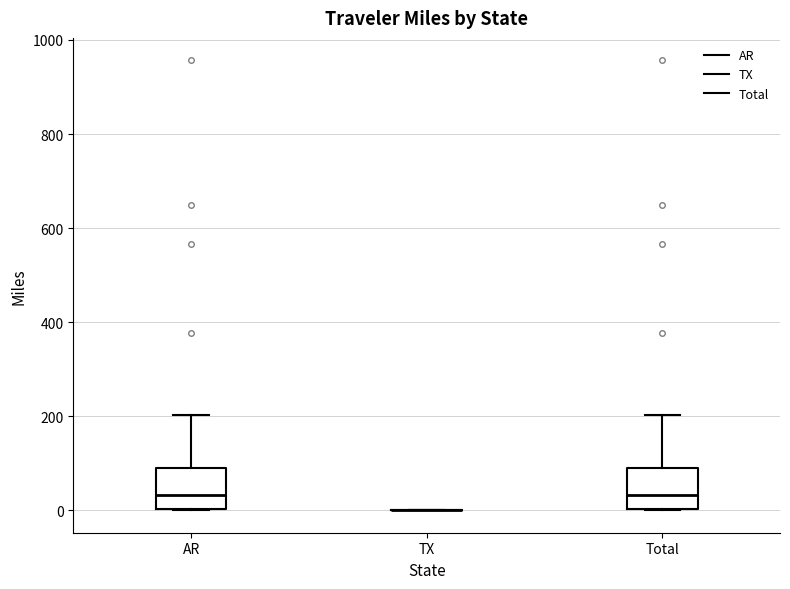

Where does the median line of the box for AR sit on the y-axis? The values are not printed on the chart, so give them approximately, as read against the axis.

40